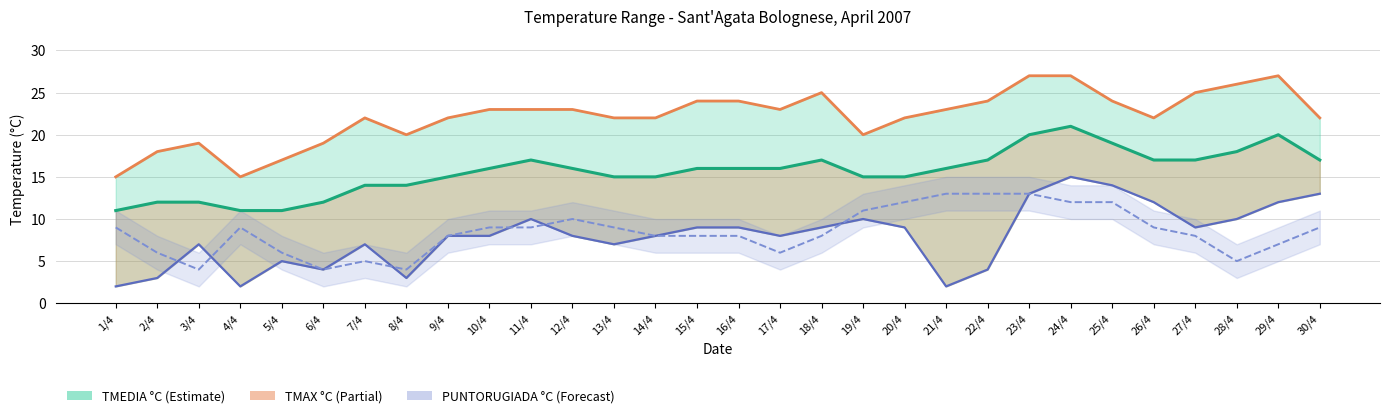

Reading left to right, extract all data points from this chart.

TMEDIA °C: 1/4=11	2/4=12	3/4=12	4/4=11	5/4=11	6/4=12	7/4=14	8/4=14	9/4=15	10/4=16	11/4=17	12/4=16	13/4=15	14/4=15	15/4=16	16/4=16	17/4=16	18/4=17	19/4=15	20/4=15	21/4=16	22/4=17	23/4=20	24/4=21	25/4=19	26/4=17	27/4=17	28/4=18	29/4=20	30/4=17
TMAX °C: 1/4=15	2/4=18	3/4=19	4/4=15	5/4=17	6/4=19	7/4=22	8/4=20	9/4=22	10/4=23	11/4=23	12/4=23	13/4=22	14/4=22	15/4=24	16/4=24	17/4=23	18/4=25	19/4=20	20/4=22	21/4=23	22/4=24	23/4=27	24/4=27	25/4=24	26/4=22	27/4=25	28/4=26	29/4=27	30/4=22
TMIN °C: 1/4=2	2/4=3	3/4=7	4/4=2	5/4=5	6/4=4	7/4=7	8/4=3	9/4=8	10/4=8	11/4=10	12/4=8	13/4=7	14/4=8	15/4=9	16/4=9	17/4=8	18/4=9	19/4=10	20/4=9	21/4=2	22/4=4	23/4=13	24/4=15	25/4=14	26/4=12	27/4=9	28/4=10	29/4=12	30/4=13
PUNTORUGIADA °C: 1/4=9	2/4=6	3/4=4	4/4=9	5/4=6	6/4=4	7/4=5	8/4=4	9/4=8	10/4=9	11/4=9	12/4=10	13/4=9	14/4=8	15/4=8	16/4=8	17/4=6	18/4=8	19/4=11	20/4=12	21/4=13	22/4=13	23/4=13	24/4=12	25/4=12	26/4=9	27/4=8	28/4=5	29/4=7	30/4=9